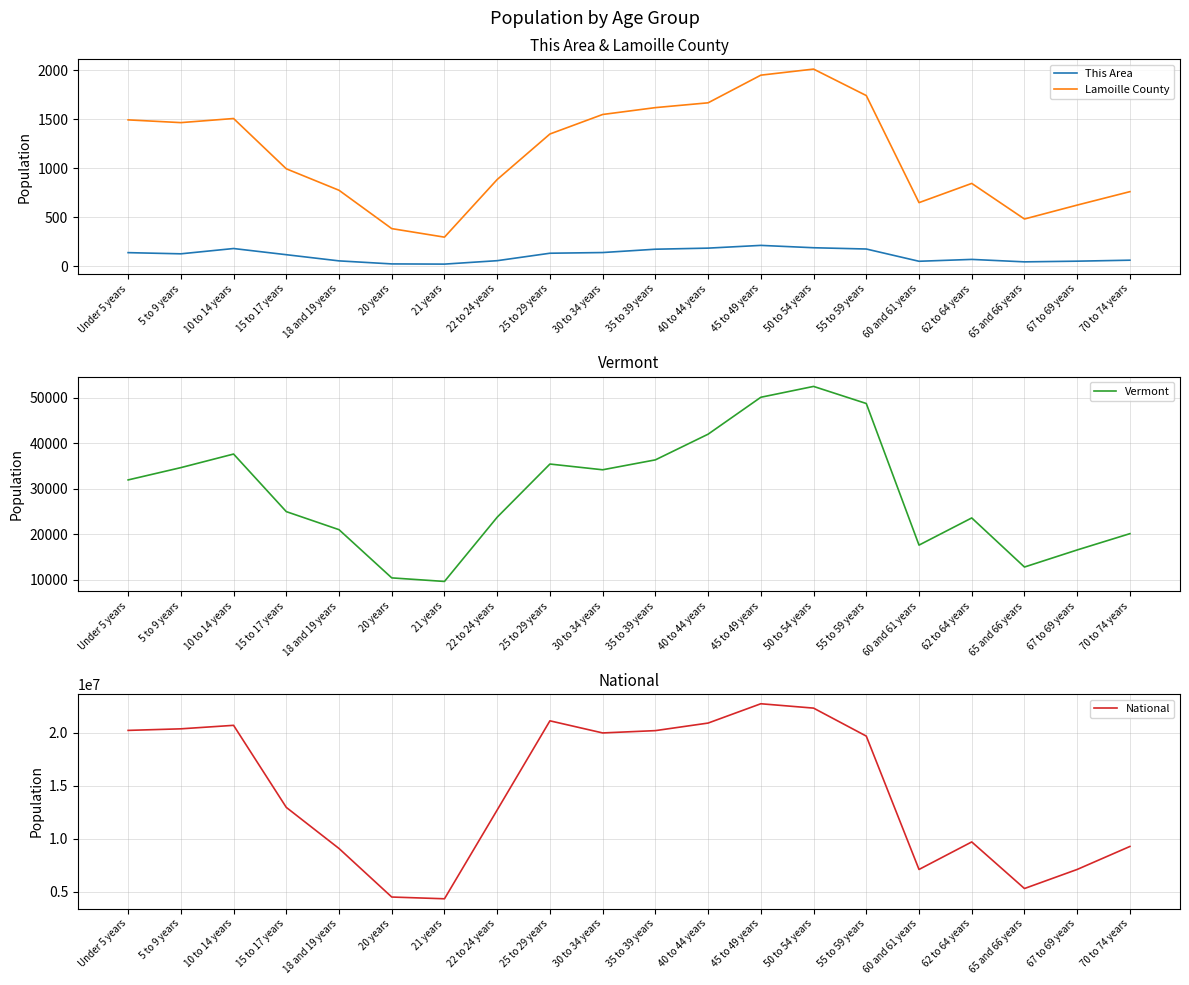

True or false: National has a value of 21101849 at 25 to 29 years.

True